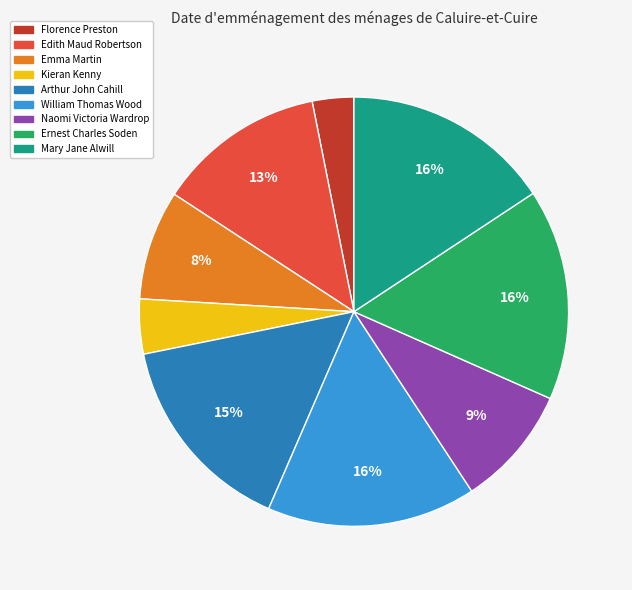

The Mary Jane Alwill slice represents 16% of the pie. True or false?

True